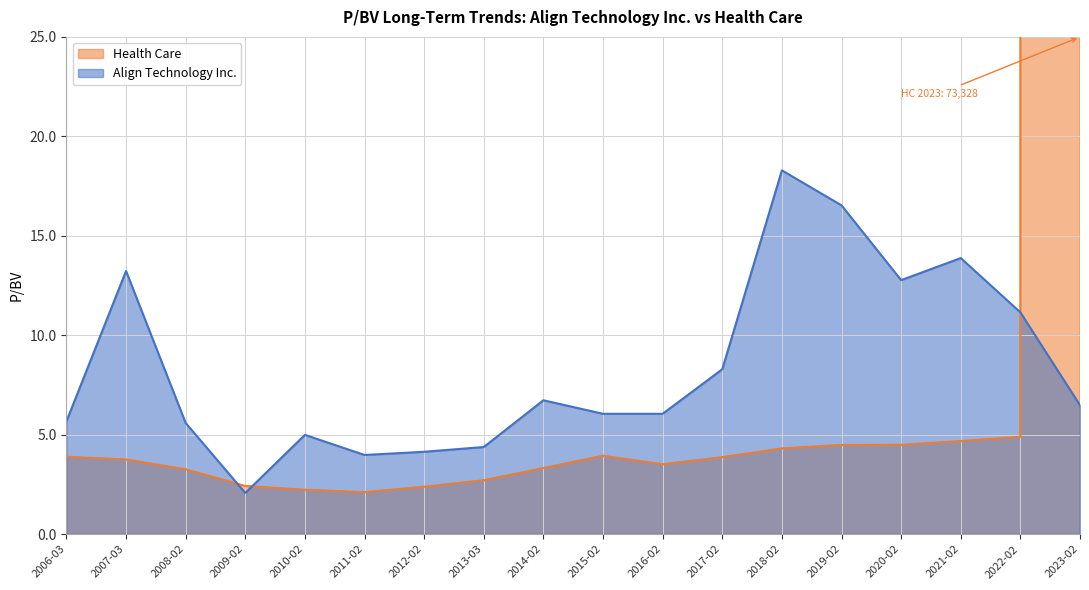

What is the value of the Health Care point at the 7th from the left?

2.4